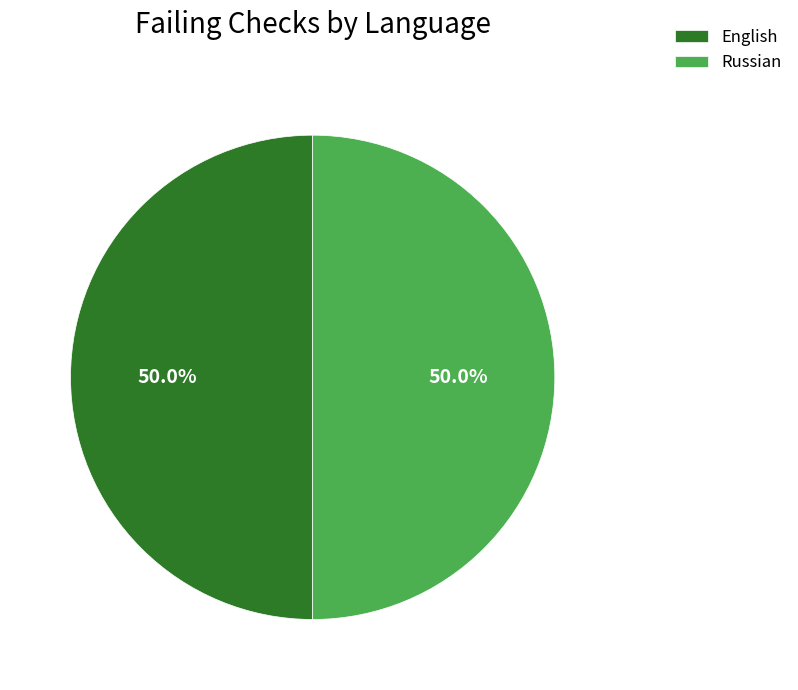

How many slices are in this pie chart?

2